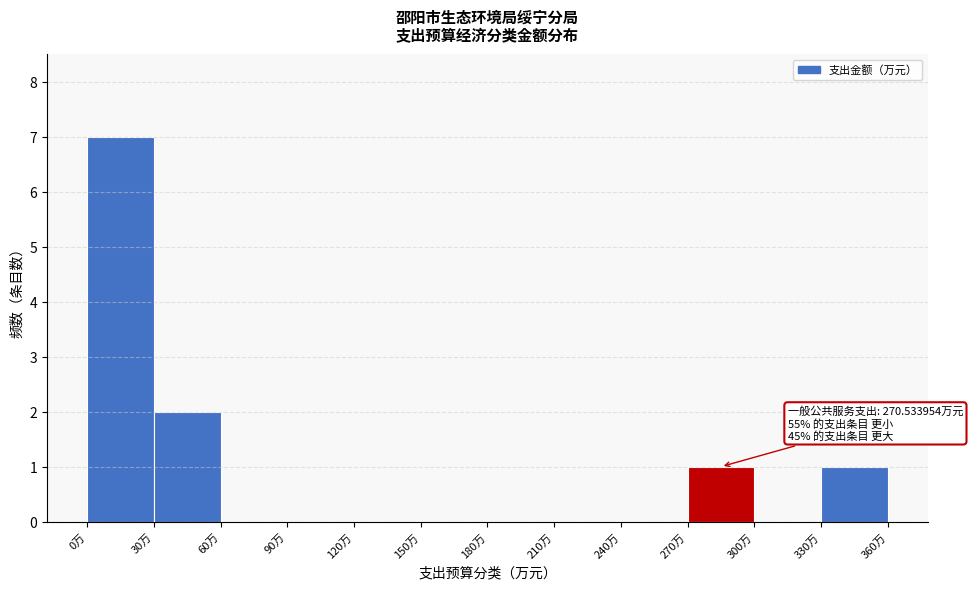

Over which range of the x-axis is the bar tallest?

0 to 30